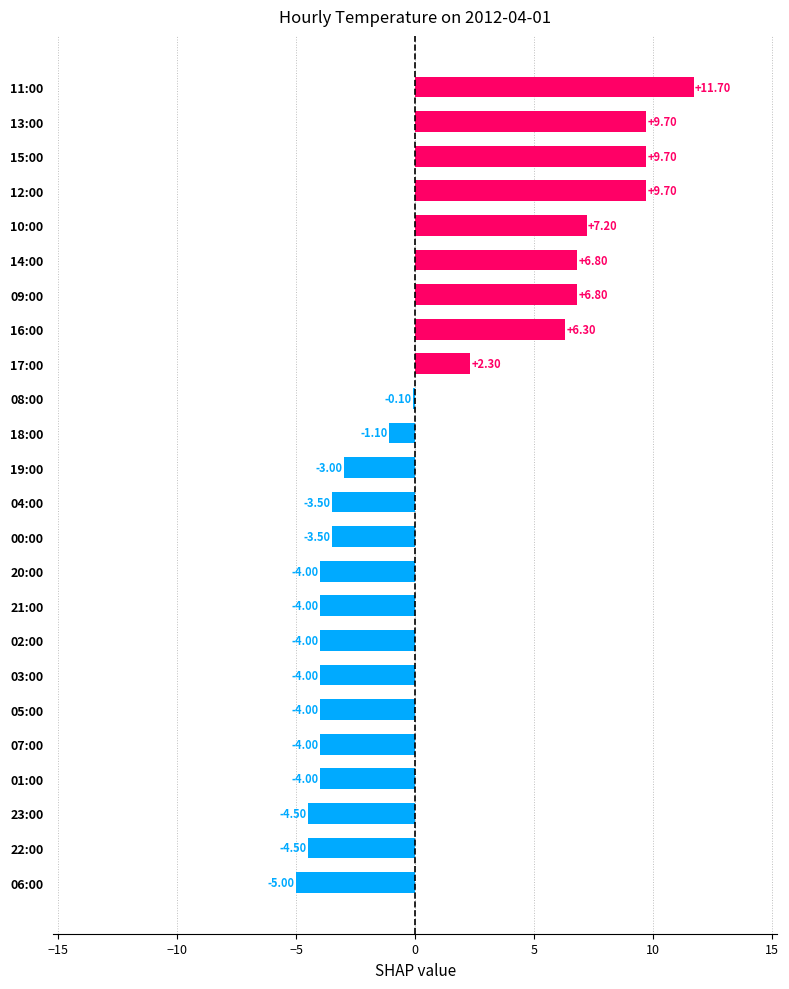

What is the difference between the maximum and minimum values?

16.7